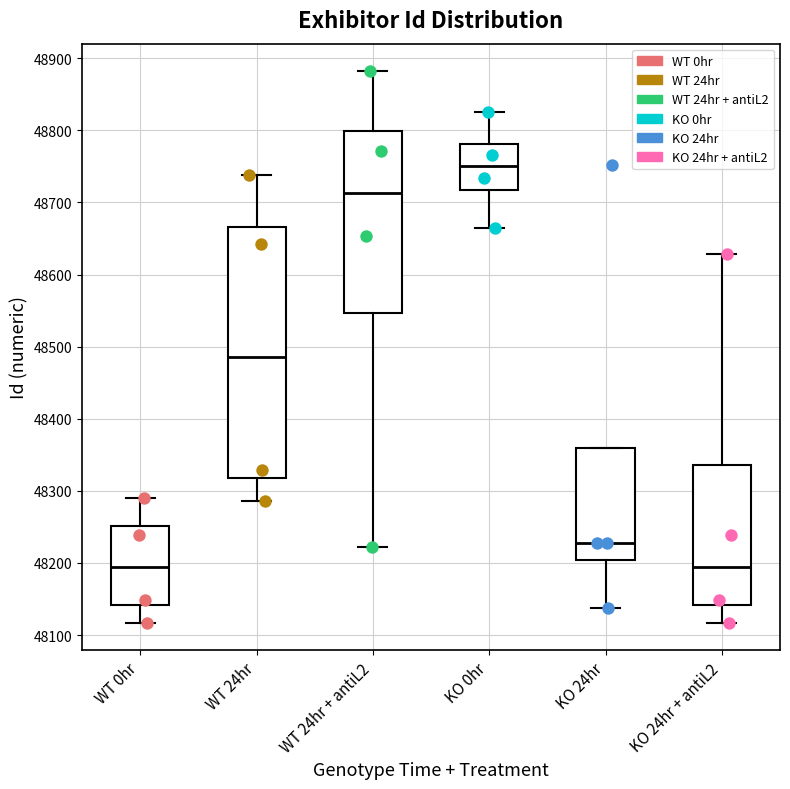

Which box has the highest median line?

KO 0hr